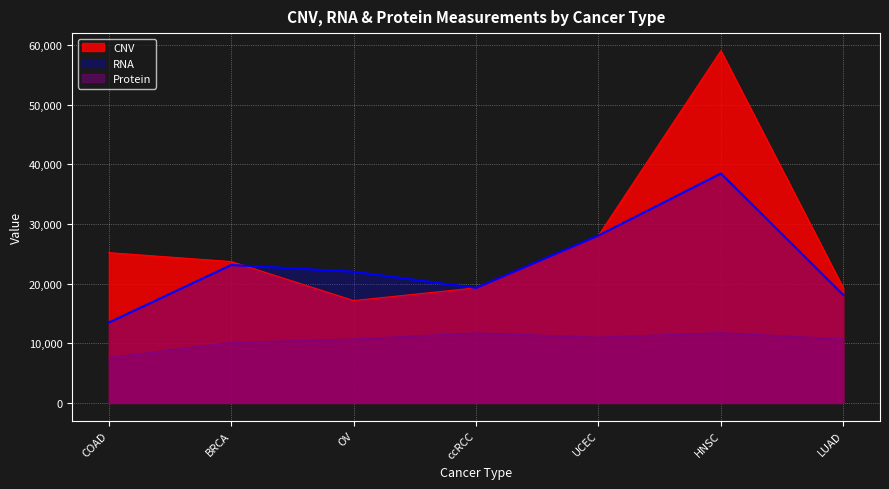

True or false: Protein and CNV cross at least once.

False